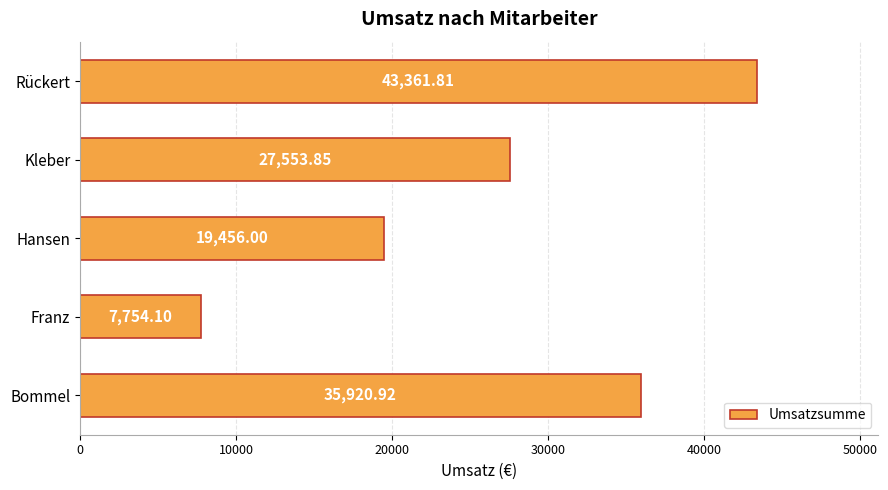

Which has a higher value, Franz or Bommel?

Bommel